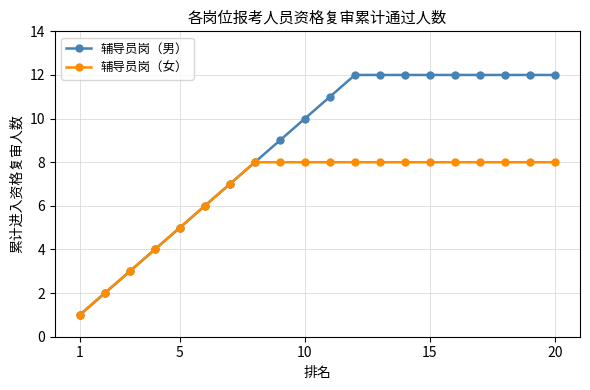

What is the value of the 辅导员岗（男） point at the 2nd from the left?

2